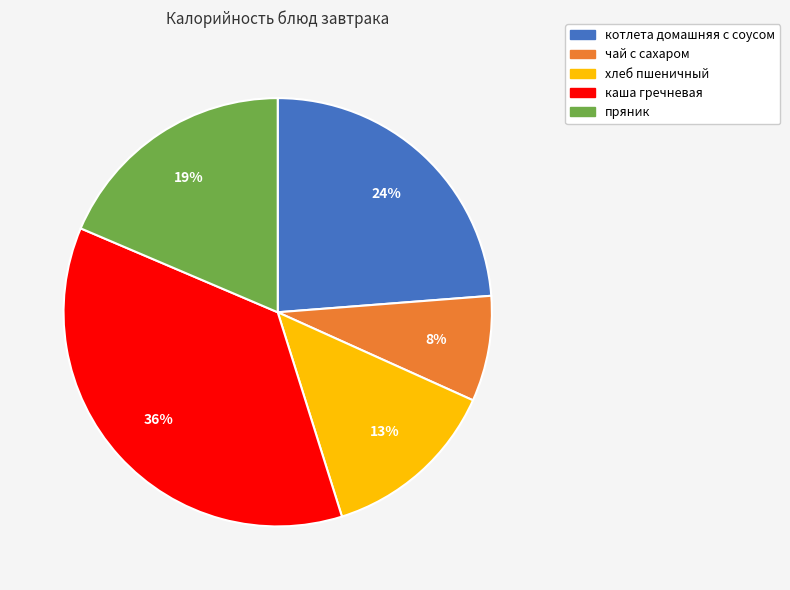

To the nearest percent, what is the difference between the largest and smallest slice percentages?

28%